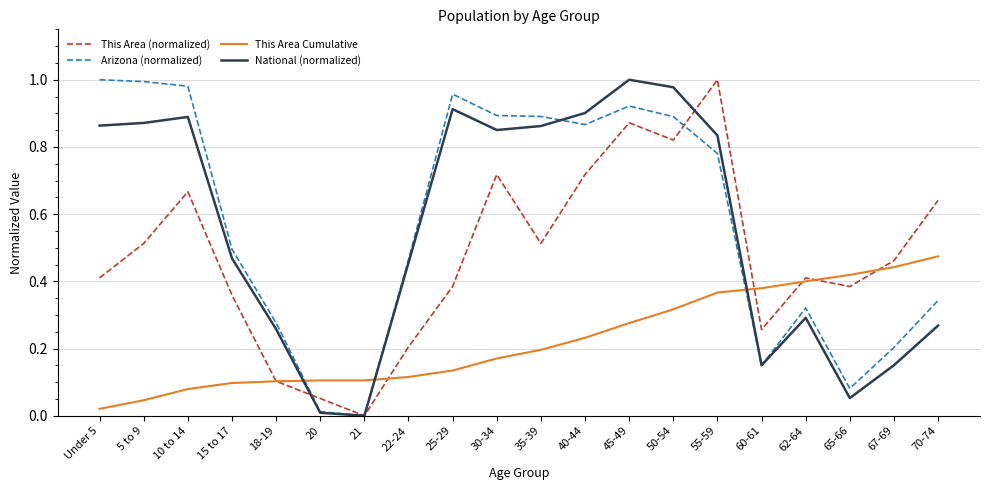

Does the chart have visible grid lines?

Yes